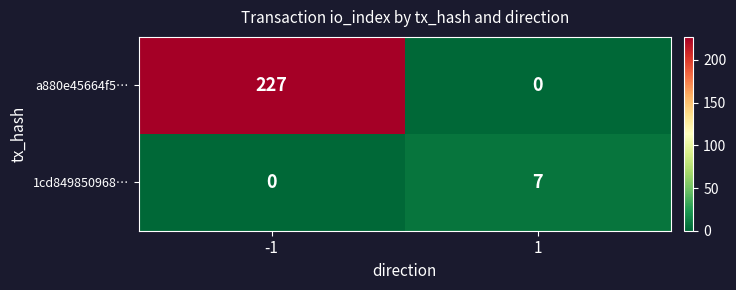

What is the difference between the maximum and minimum values in the 1cd849850968… series?

7